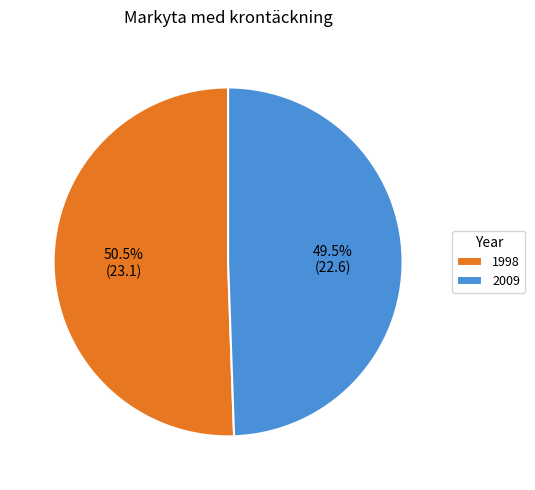

Which category has the smallest portion of the pie?

2009